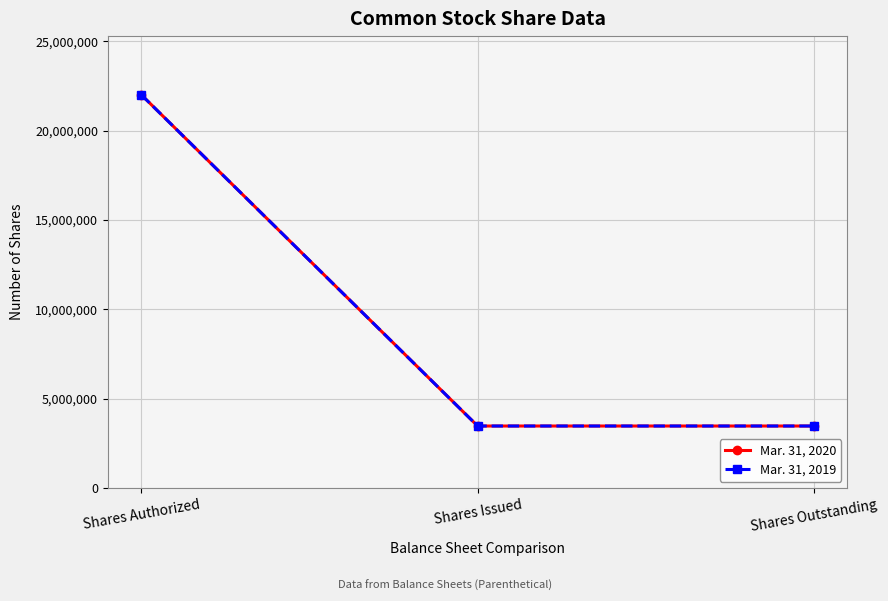

Does the chart display data point markers on the line(s)?

Yes